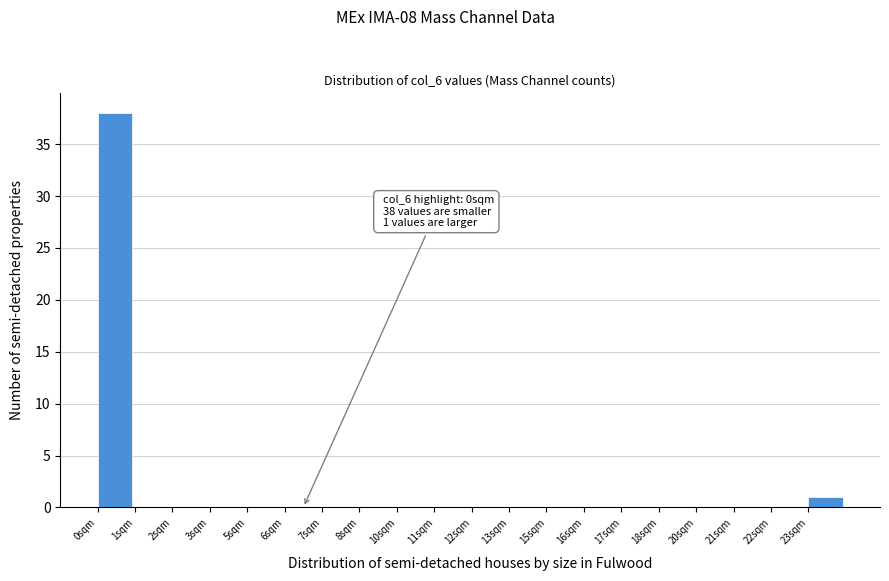

Reading right to left, transcribe all the data shown in this chart.

23sqm=1	22sqm=0	21sqm=0	20sqm=0	18sqm=0	17sqm=0	16sqm=0	15sqm=0	13sqm=0	12sqm=0	11sqm=0	10sqm=0	8sqm=0	7sqm=0	6sqm=0	5sqm=0	3sqm=0	2sqm=0	1sqm=0	0sqm=38